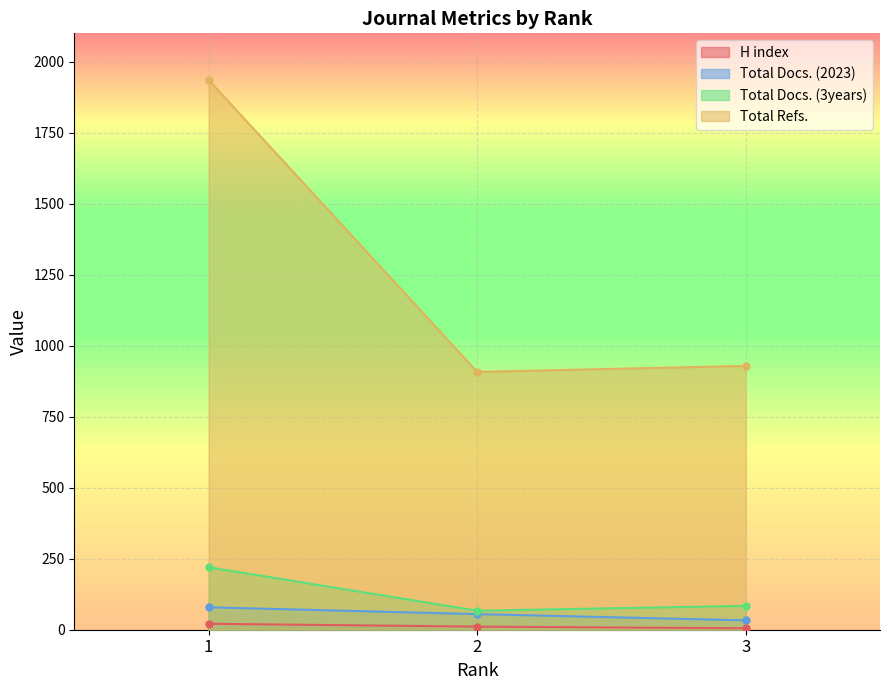

Reading left to right, what are all the values shown in this chart?

H index: 1=21	2=11	3=5
Total Docs. (2023): 1=79	2=55	3=33
Total Docs. (3years): 1=220	2=67	3=84
Total Refs.: 1=1936	2=908	3=929